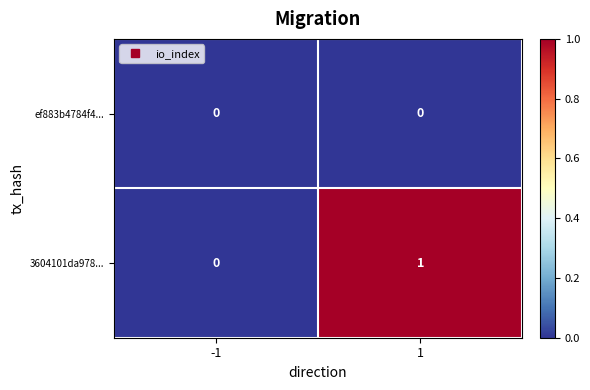

How many categories are shown in the chart?

2